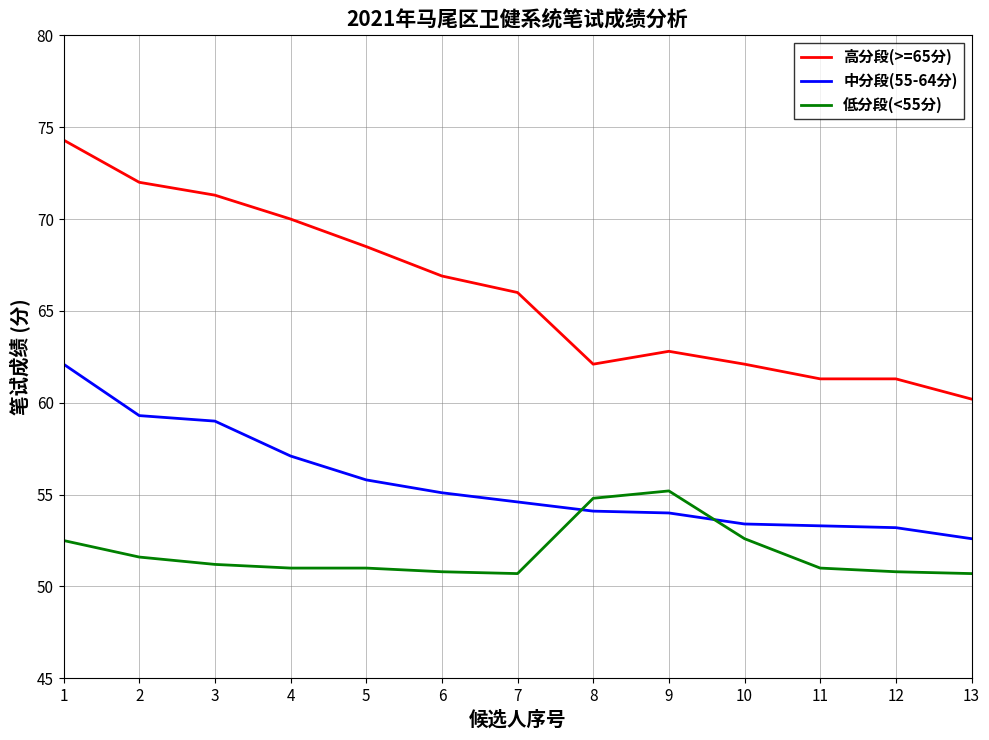

List the series in order of their overall mean, lowest first.

低分段(<55分), 中分段(55-64分), 高分段(>=65分)